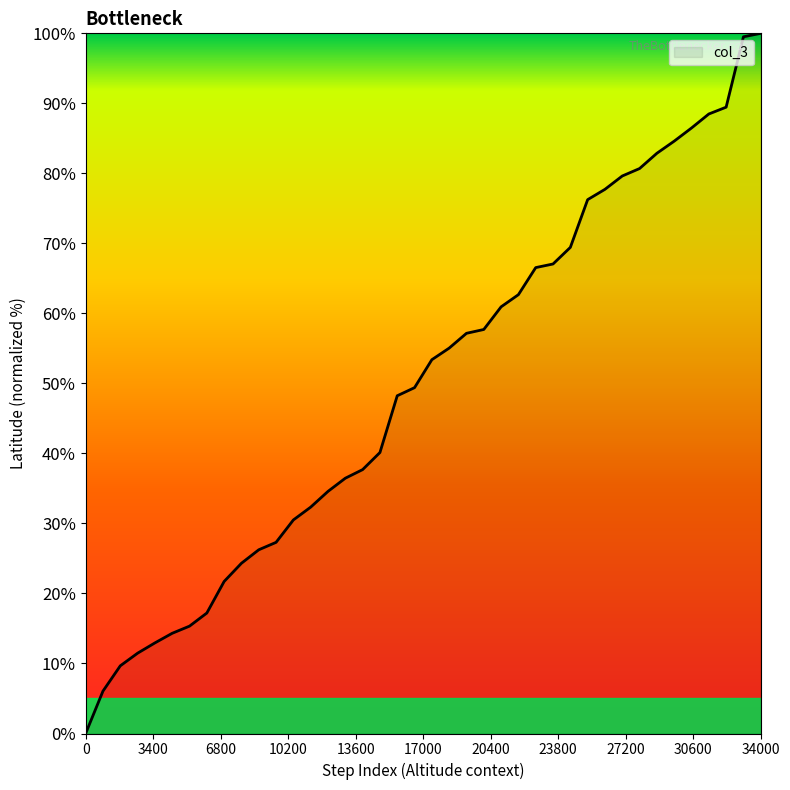

What is the difference between the maximum and minimum values?

100.0